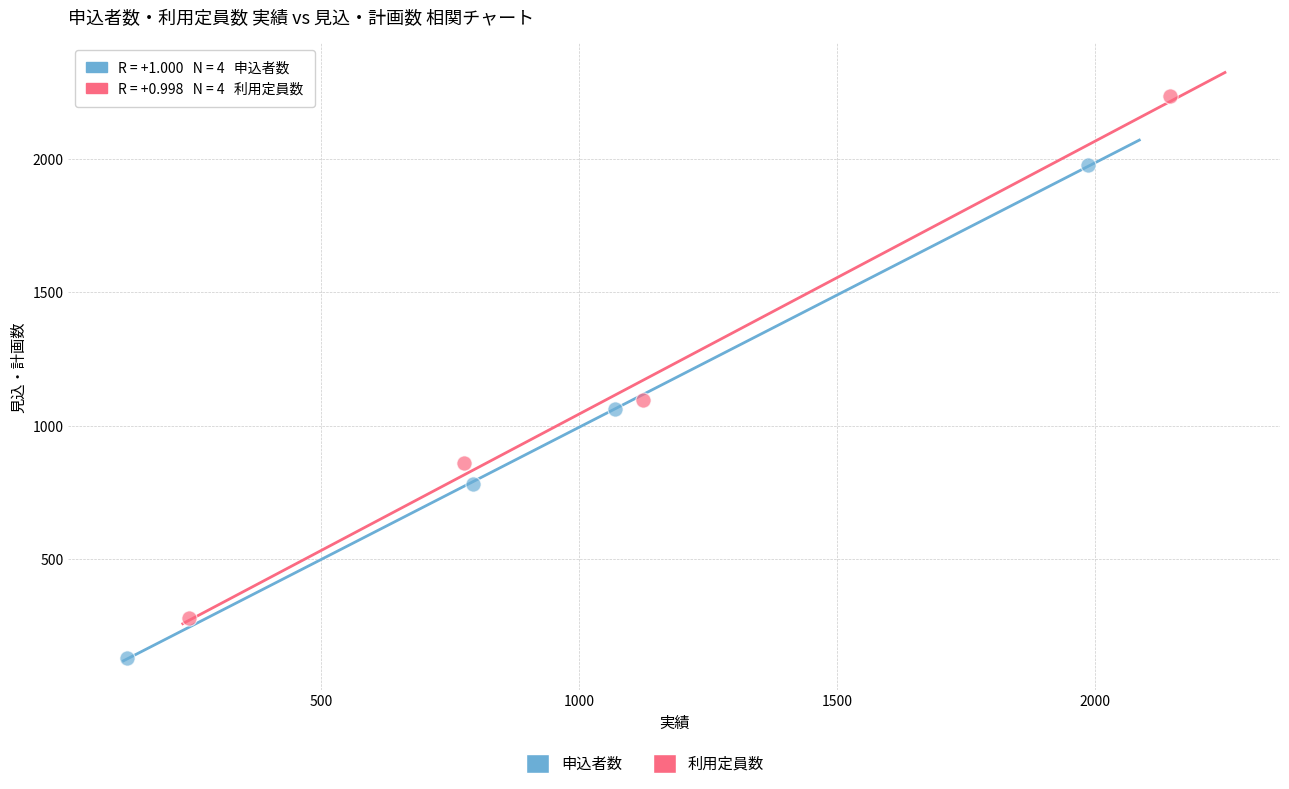

Which series contains the lowest Y value?

申込者数